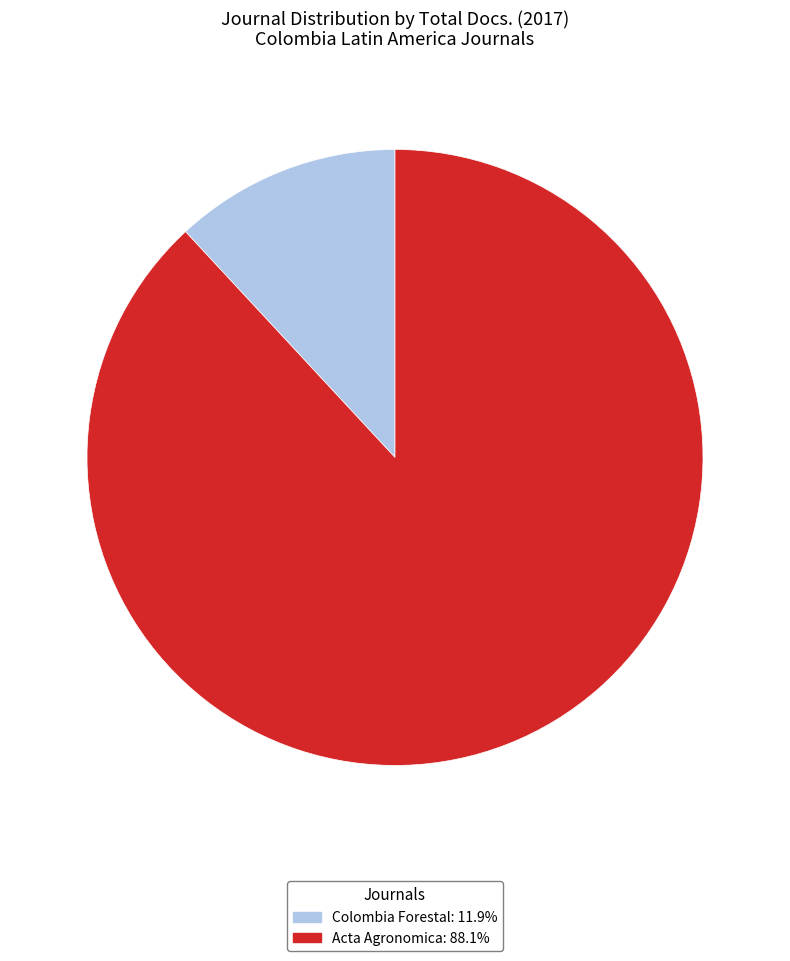

What is the ratio of the value at Acta Agronomica to the value at Colombia Forestal?

7.4